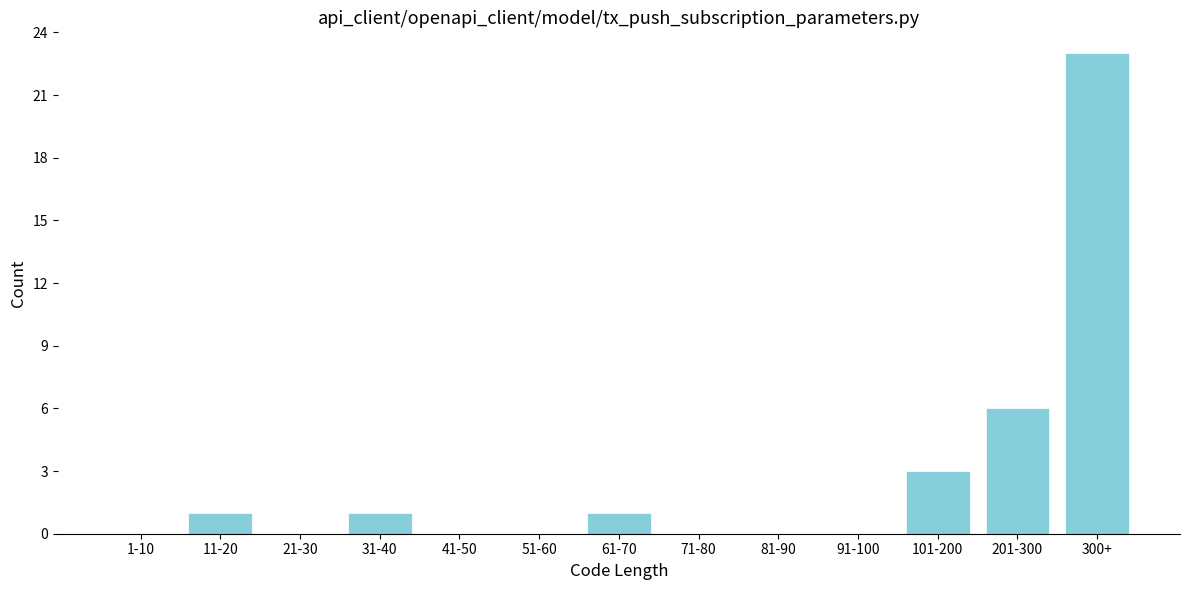

Reading left to right, what are all the values shown in this chart?

1-10=0	11-20=1	21-30=0	31-40=1	41-50=0	51-60=0	61-70=1	71-80=0	81-90=0	91-100=0	101-200=3	201-300=6	300+=23